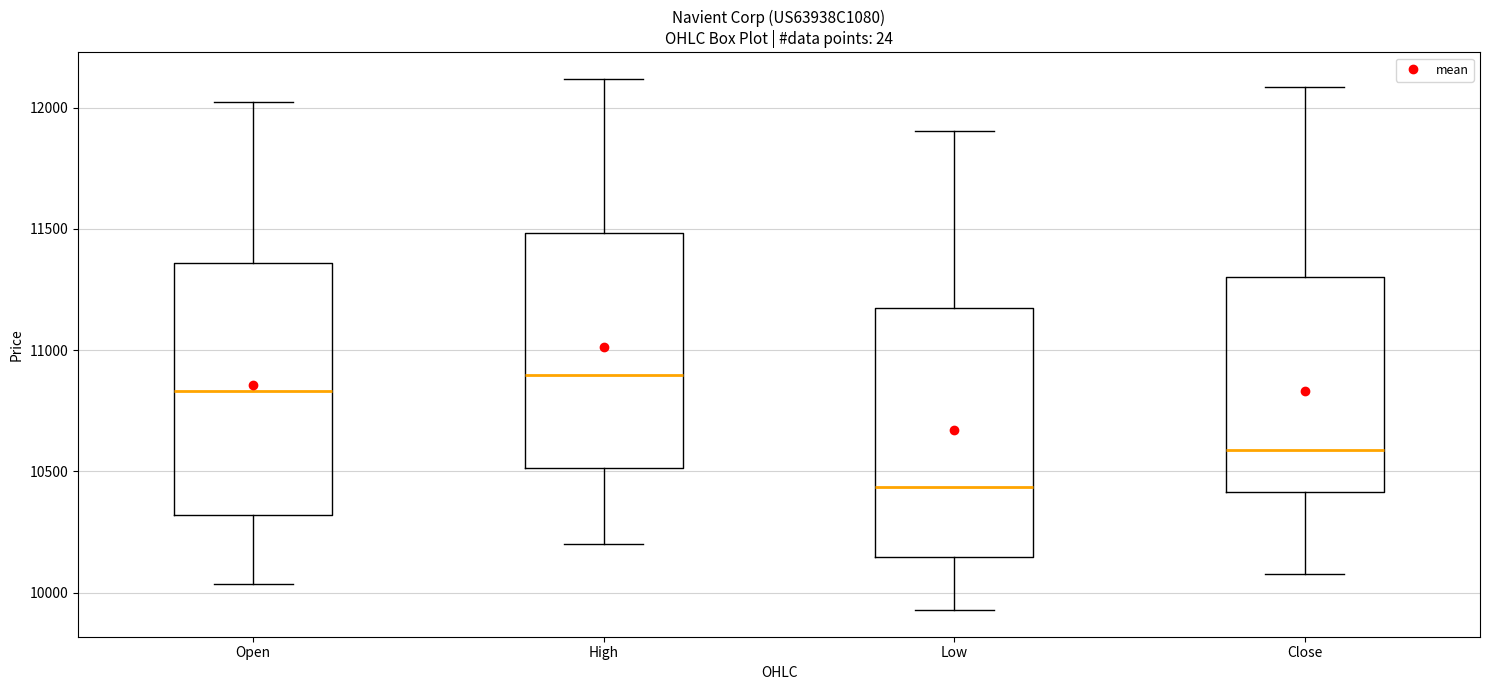

Where is the lower edge of the box for High on the y-axis? The values are not printed on the chart, so give them approximately, as read against the axis.

10500